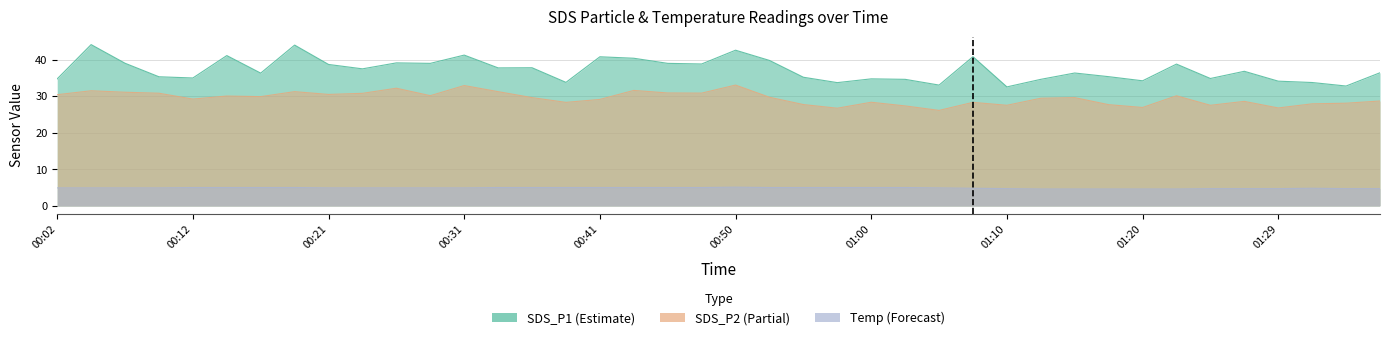

What is the average value of the SDS_P1 series?

37.2